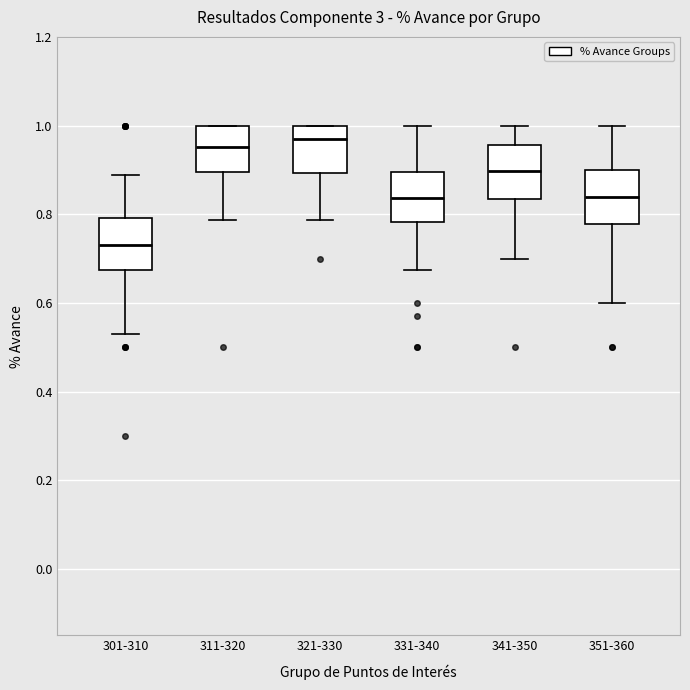

Where does the median line of the box for 301-310 sit on the y-axis? The values are not printed on the chart, so give them approximately, as read against the axis.

0.72